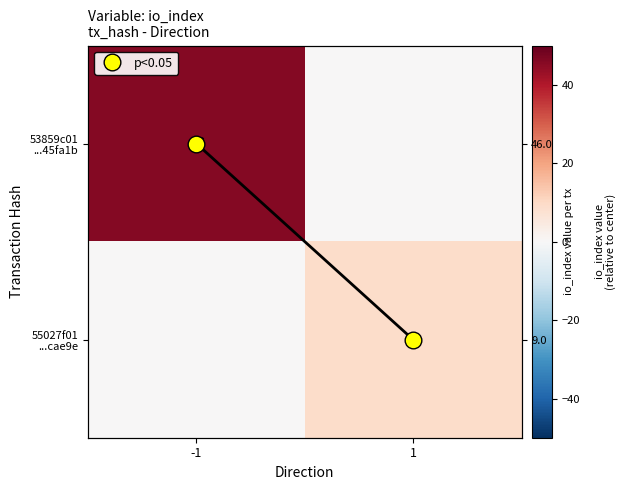

What is the approximate value of 55027f01 ...cae9e at 1?

9